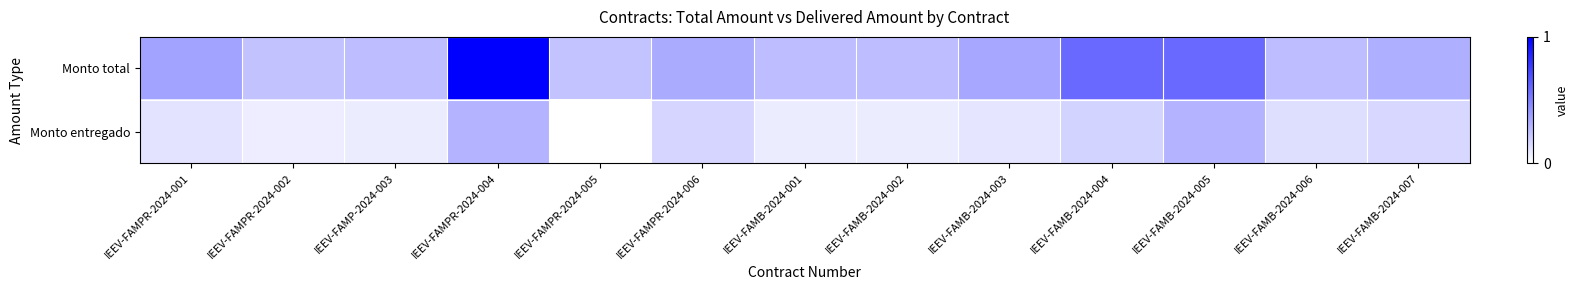

Which series changed the most between IEEV-FAMP-2024-003 and IEEV-FAMB-2024-003?

Monto total